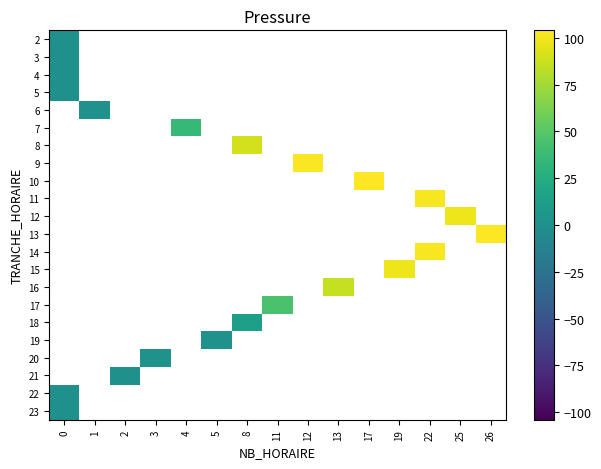

List the series in order of their peak value, lowest first.

row_0, row_1, row_2, row_3, row_4, row_5, row_6, row_7, row_8, row_9, row_10, row_11, row_12, row_13, row_14, row_15, row_16, row_17, row_18, row_19, row_20, row_21